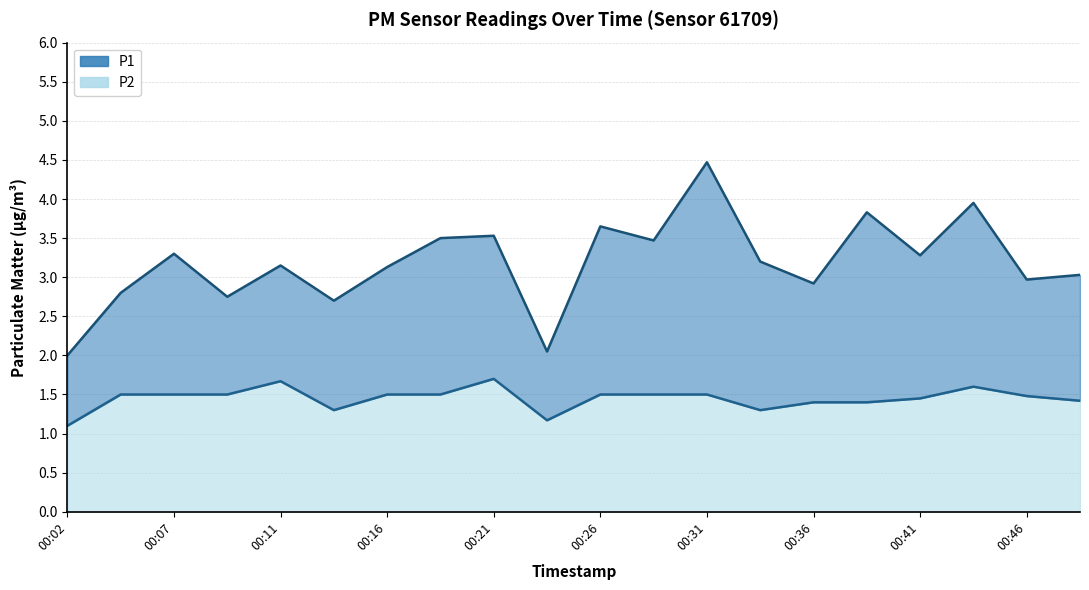

True or false: P1 has more than 2 points higher than both neighbors.

True